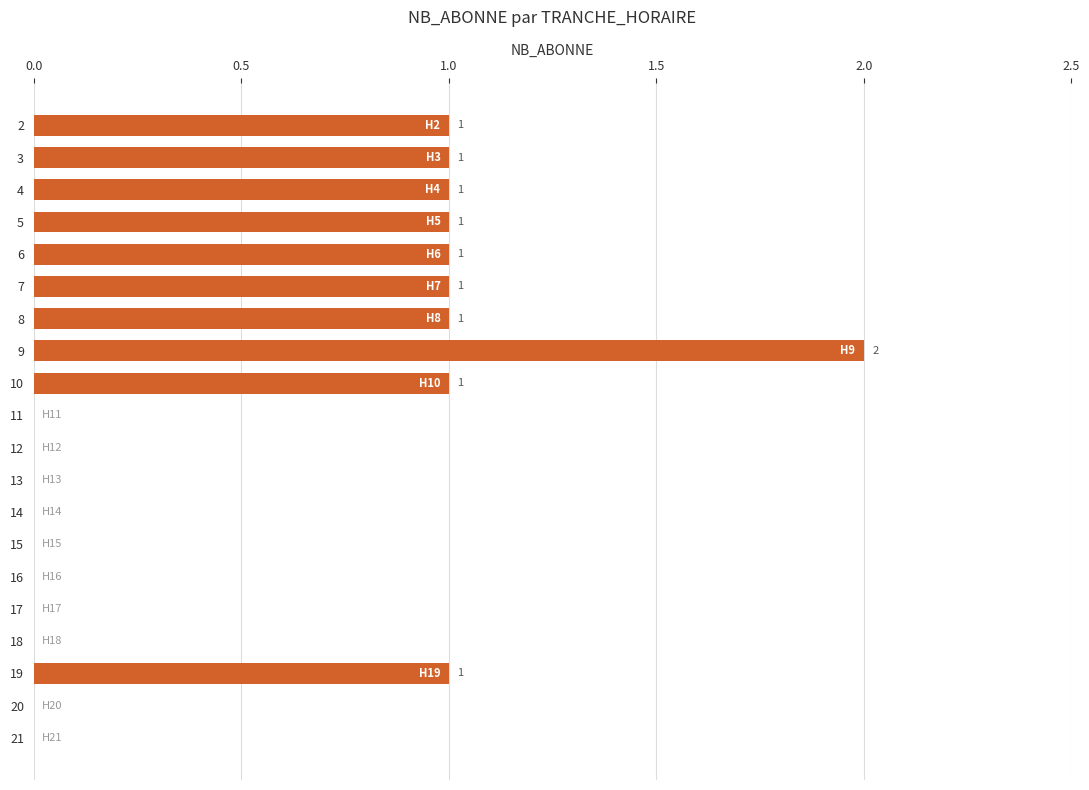

The value at 6 is 0. True or false?

False